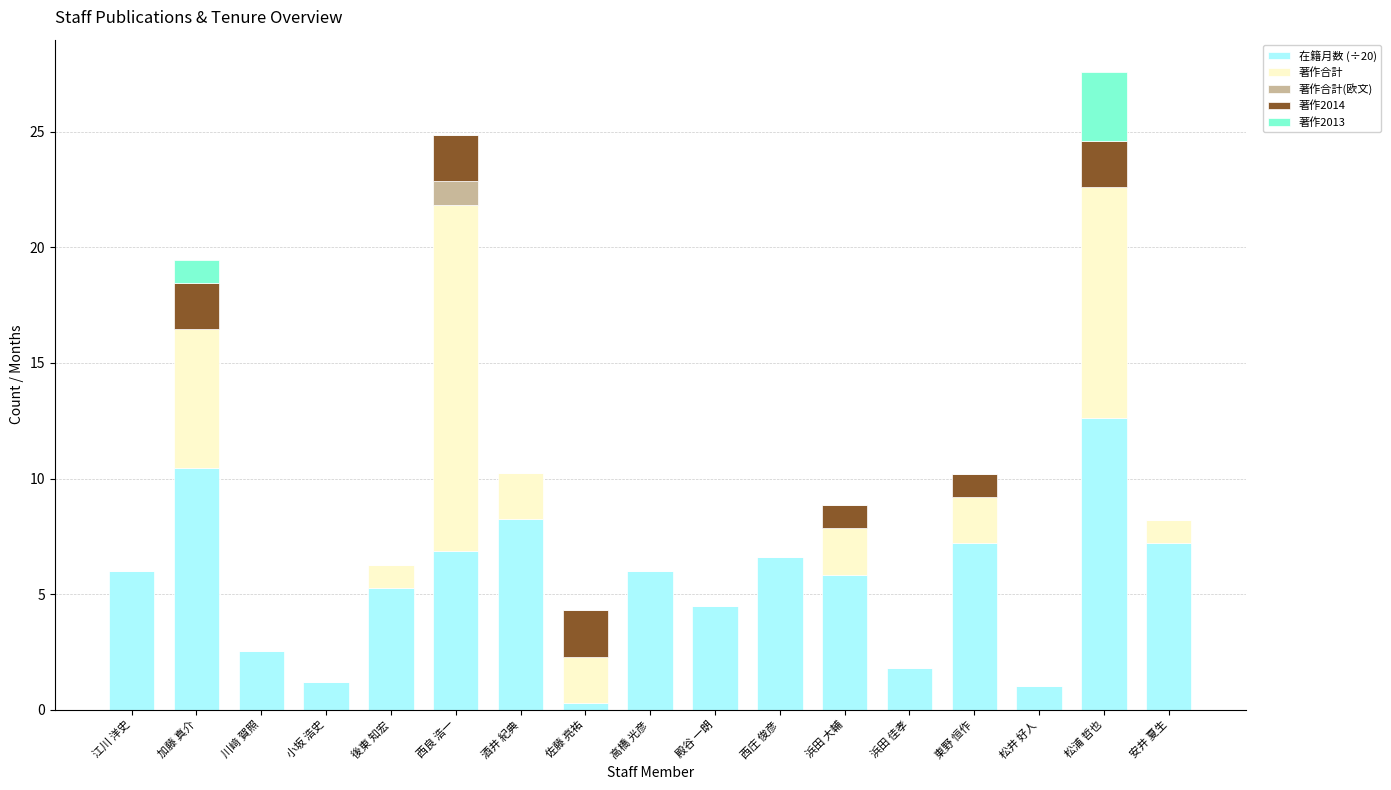

Which category has the highest value in the 在籍月数 (÷20) series?

松浦 哲也